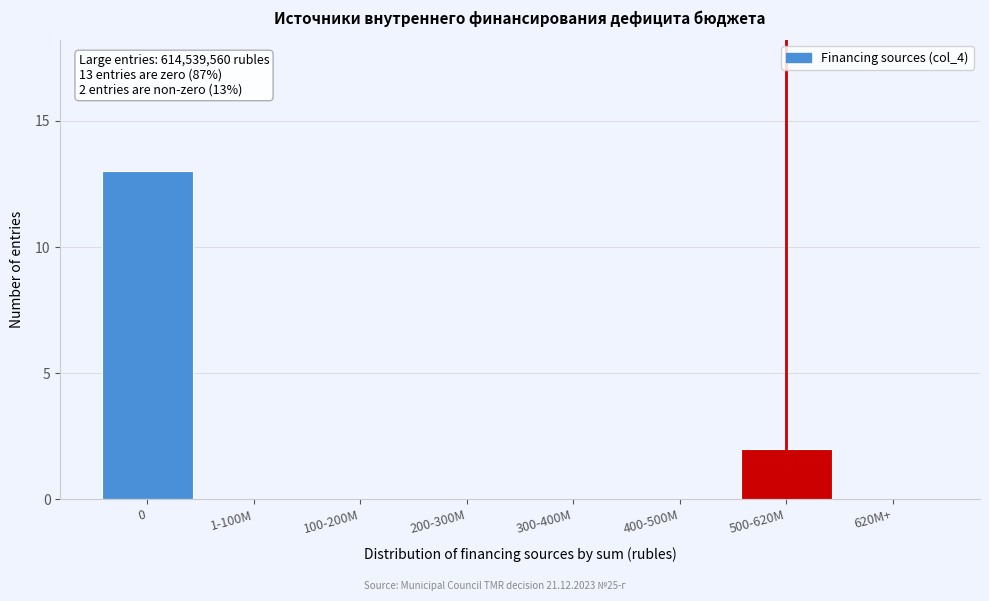

Reading left to right, what are all the values shown in this chart?

0=13	1-100M=0	100-200M=0	200-300M=0	300-400M=0	400-500M=0	500-620M=2	620M+=0